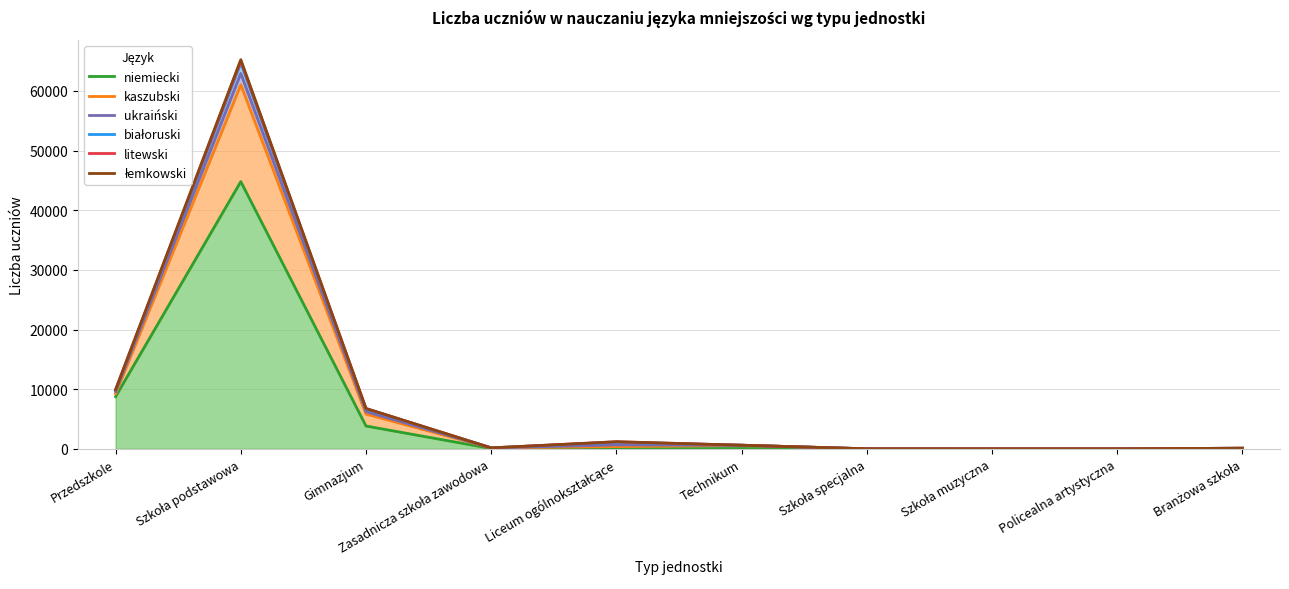

Reading right to left, transcribe all the data shown in this chart.

niemiecki: 10	0	0	0	53	20	56	3828	44804	8751
kaszubski: 102	0	0	6	599	377	159	5829	61029	9249
ukraiński: 102	0	0	6	607	660	159	6231	62938	9603
białoruski: 102	0	0	6	607	1114	159	6673	64710	9763
litewski: 102	0	0	6	607	1183	159	6749	65026	9895
łemkowski: 102	0	0	6	607	1194	159	6775	65251	9930